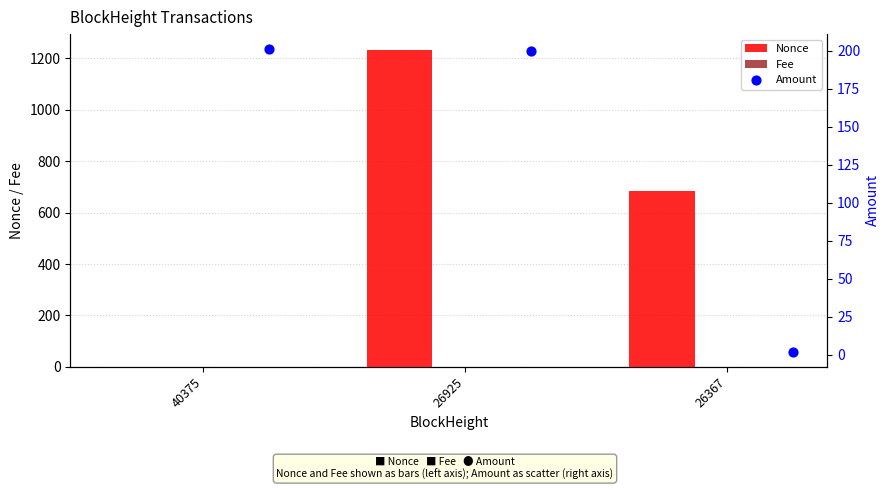

Which series reaches the maximum Y coordinate?

Nonce